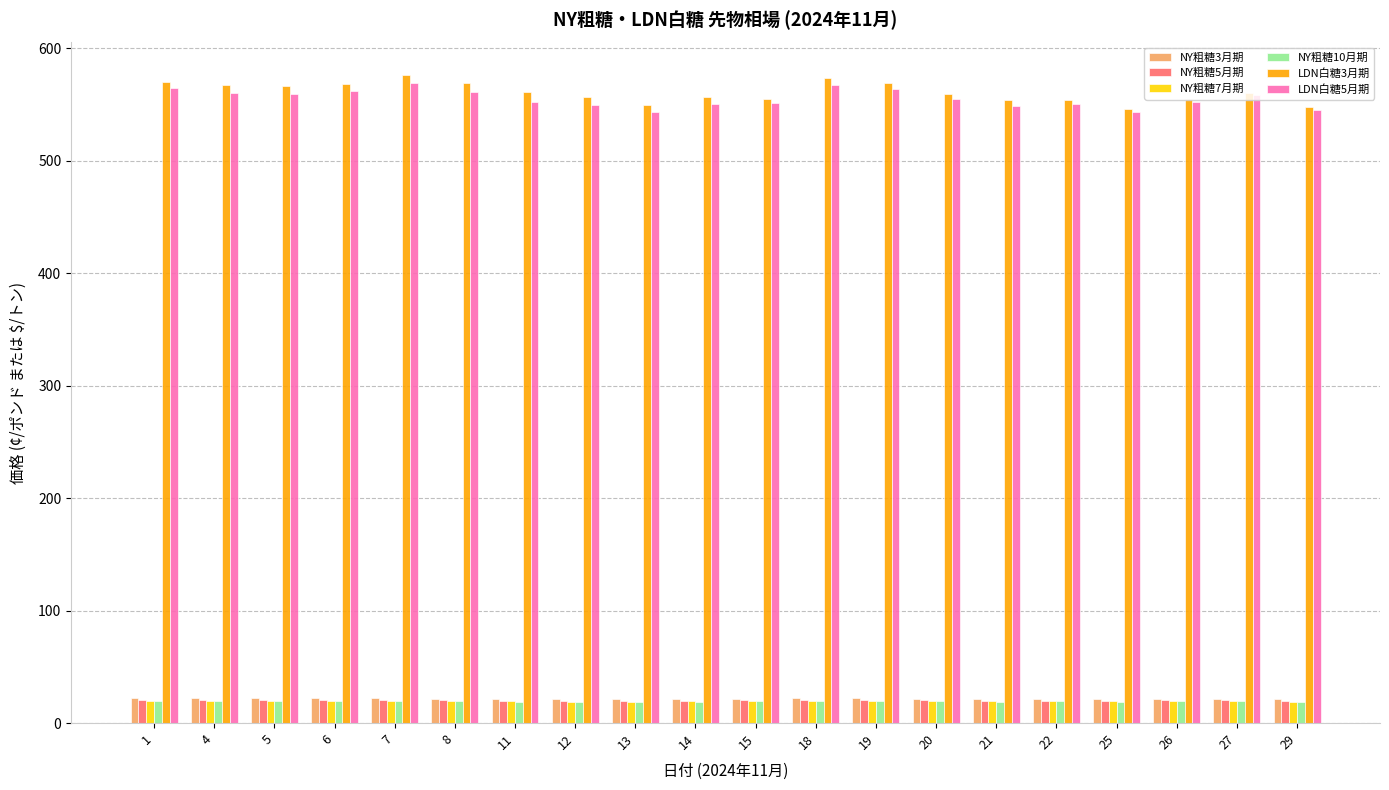

The value of LDN白糖3月期 at 26 is 983.0. True or false?

False